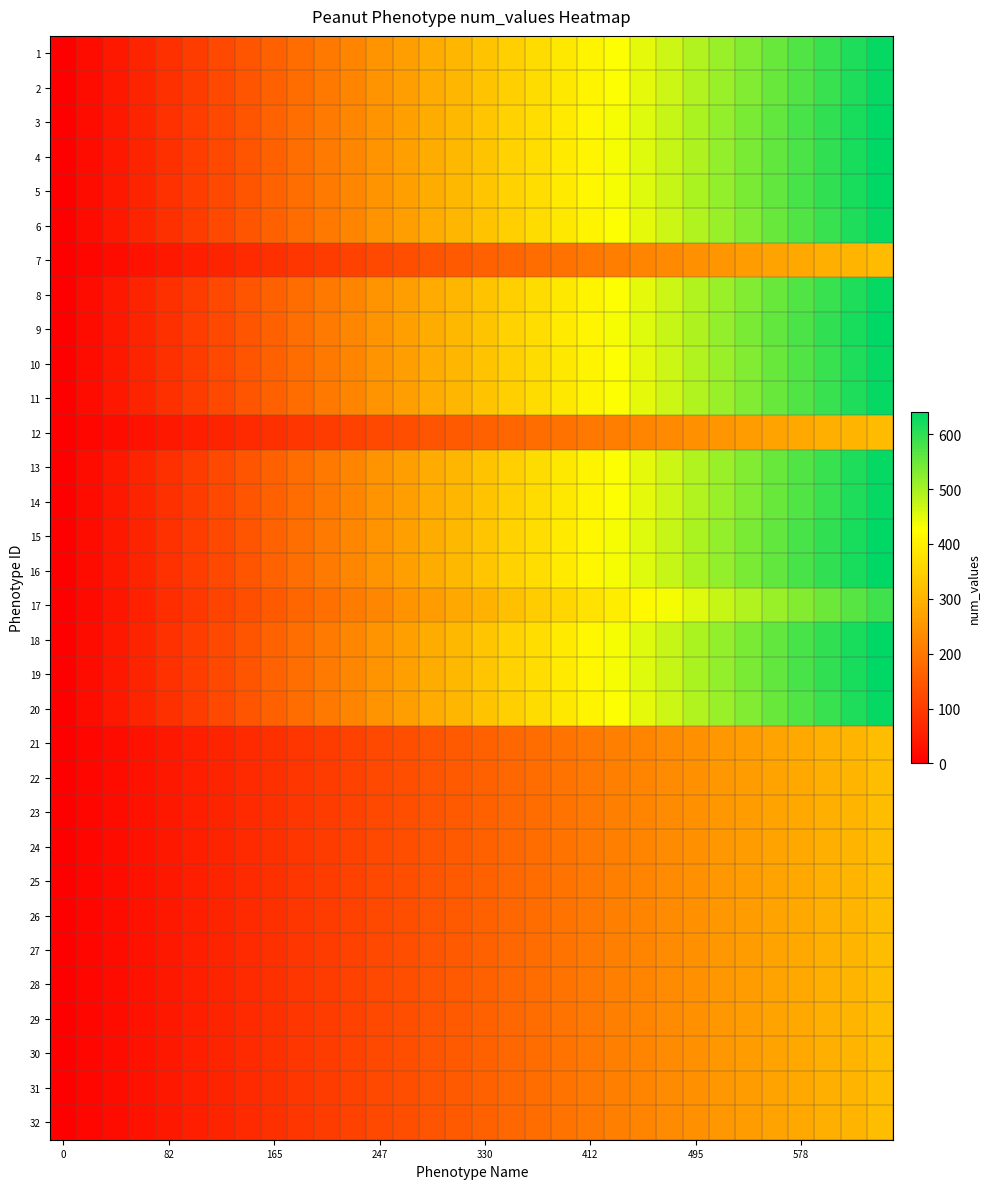

Which series has the widest spread of values?

3